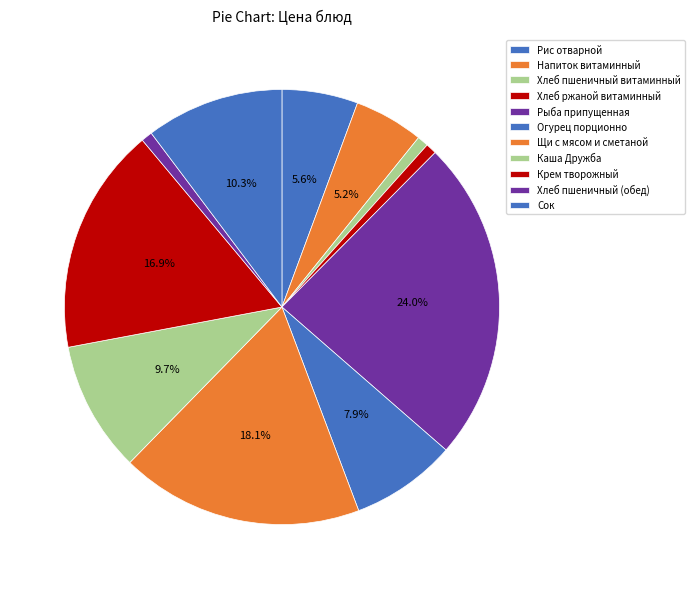

Which slice is the smallest?

Хлеб ржаной витаминный